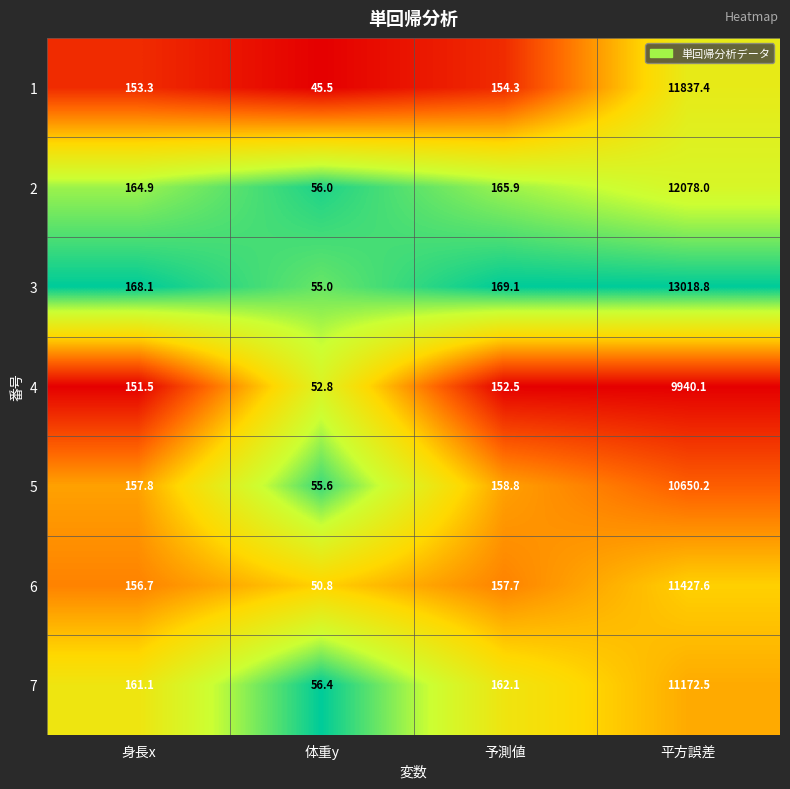

The 1 series shows 56.7 at 身長x. True or false?

False